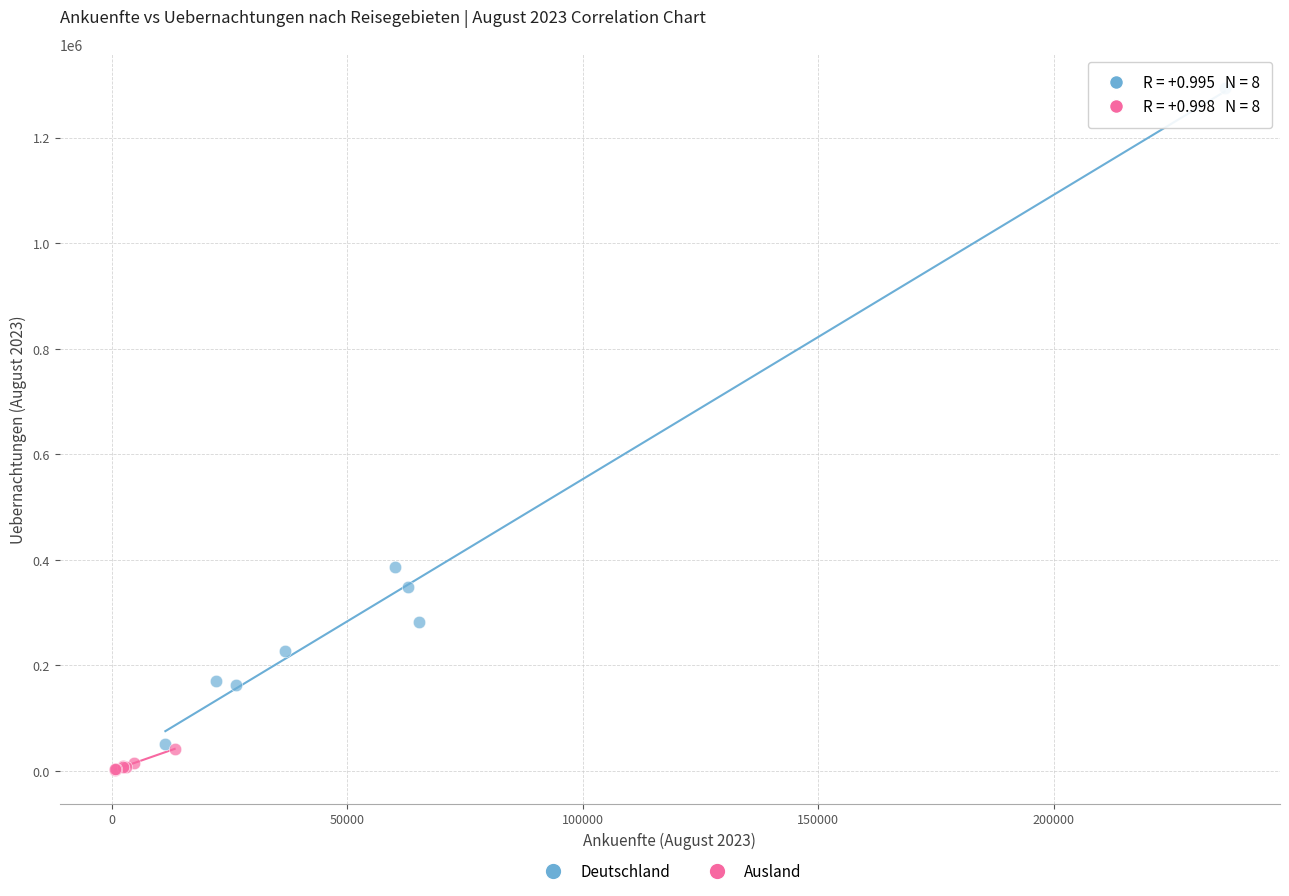

Which series reaches the minimum Y coordinate?

Ausland